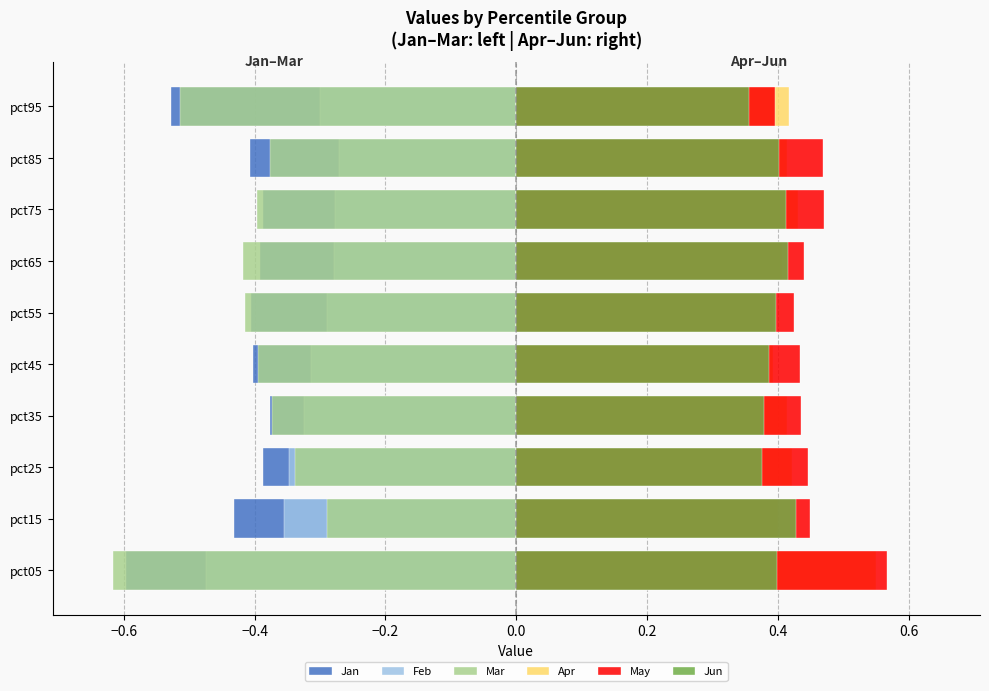

What is the highest value of the Feb series?

-0.3